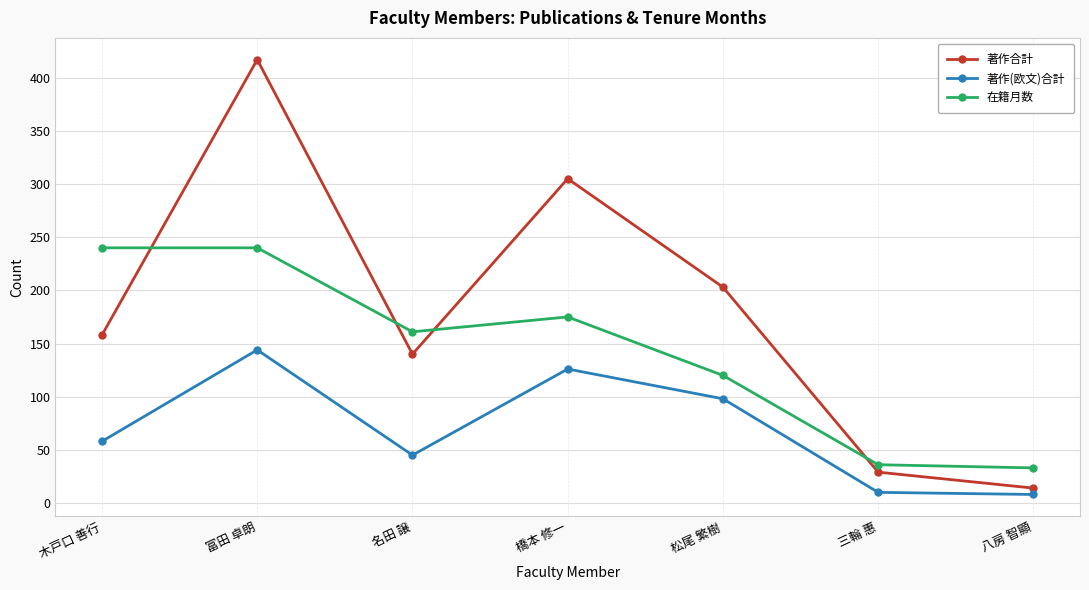

What is the difference between the maximum and minimum values in the 著作合計 series?

403